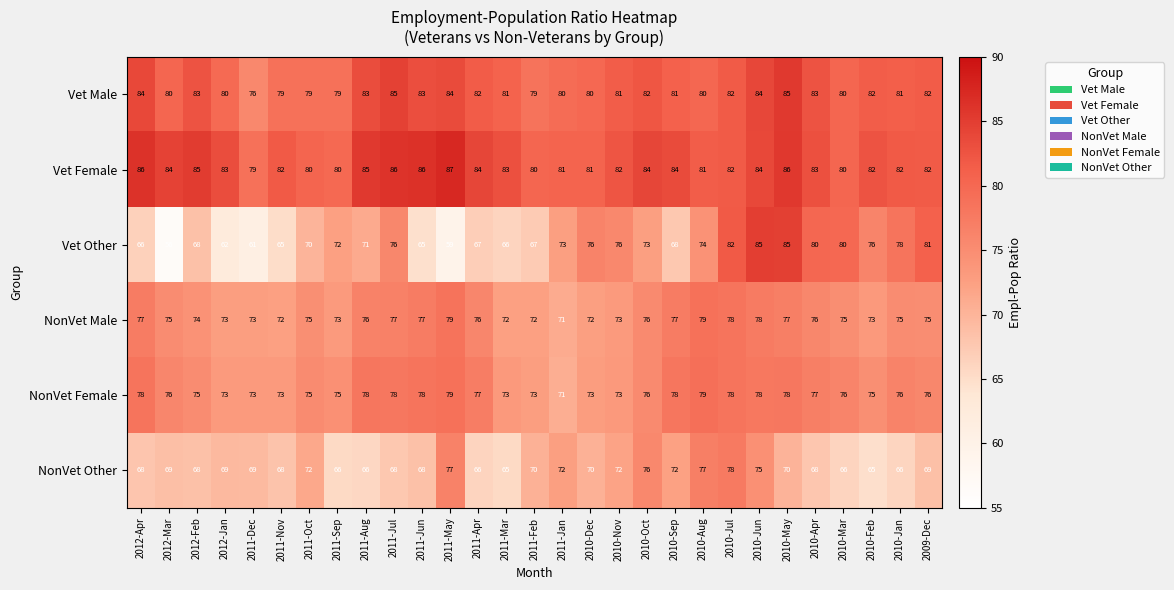

The NonVet Other series shows 66 at 2011-Aug. True or false?

True